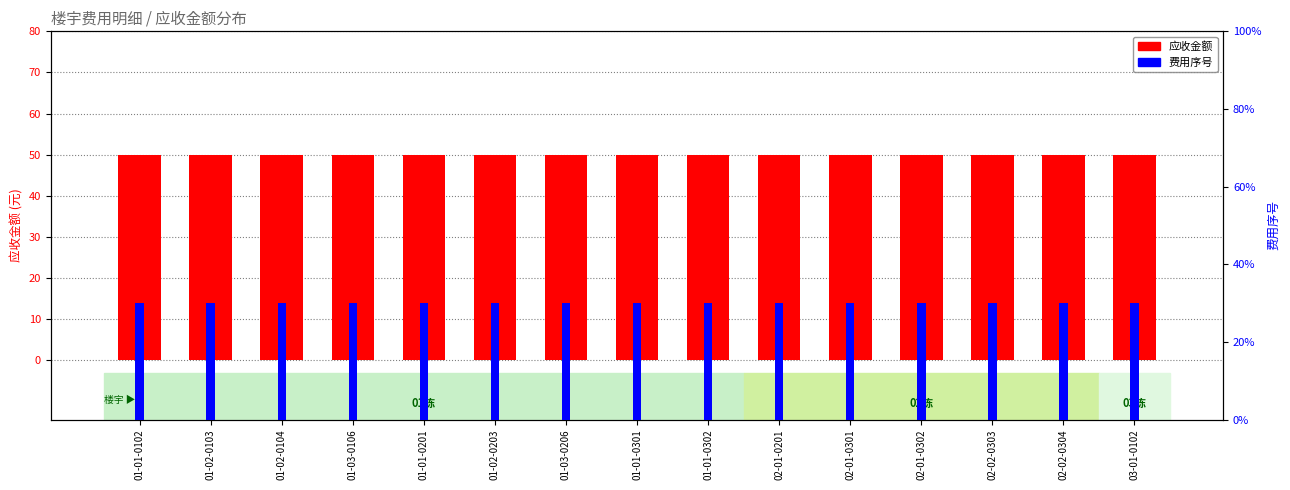

Are the bars grouped side by side (vs. stacked)?

Yes